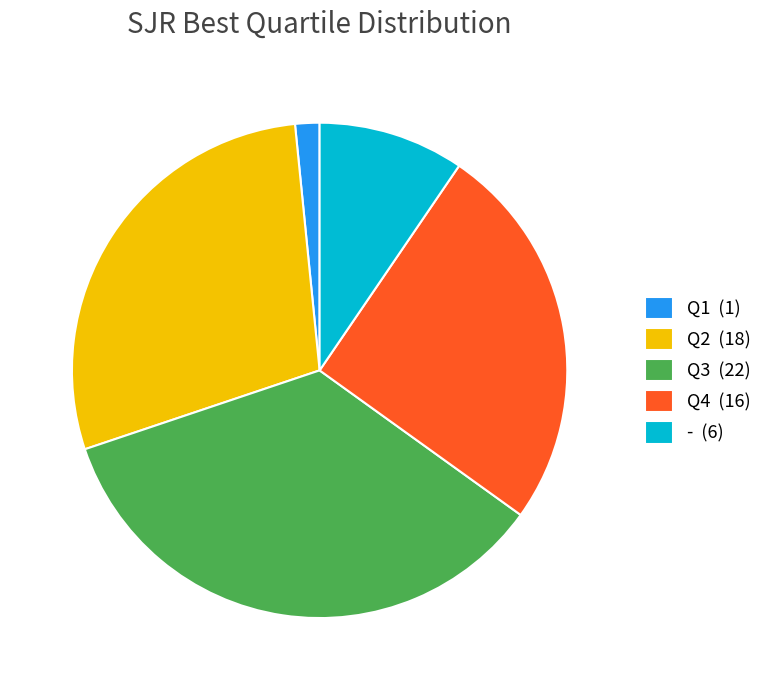

Rank the categories by value from highest to lowest.

Q3, Q2, Q4, -, Q1